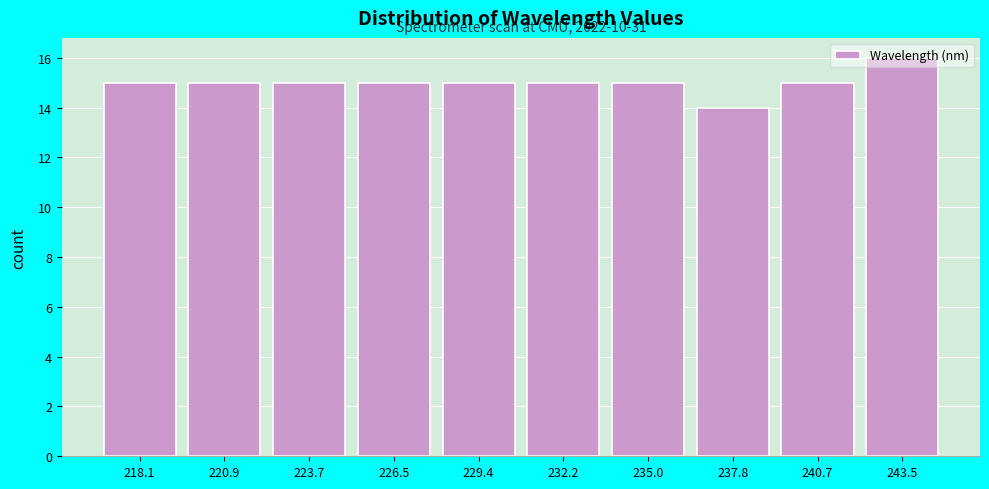

What is the change in value from 237.8 to 240.7?

+1